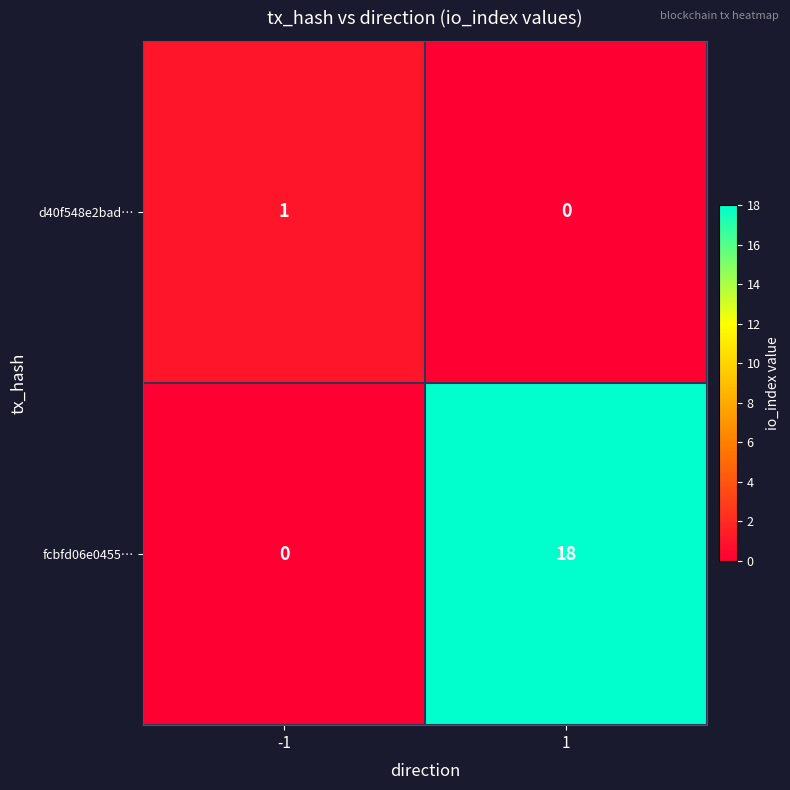

What is the spread (max minus min) of values at 1?

18